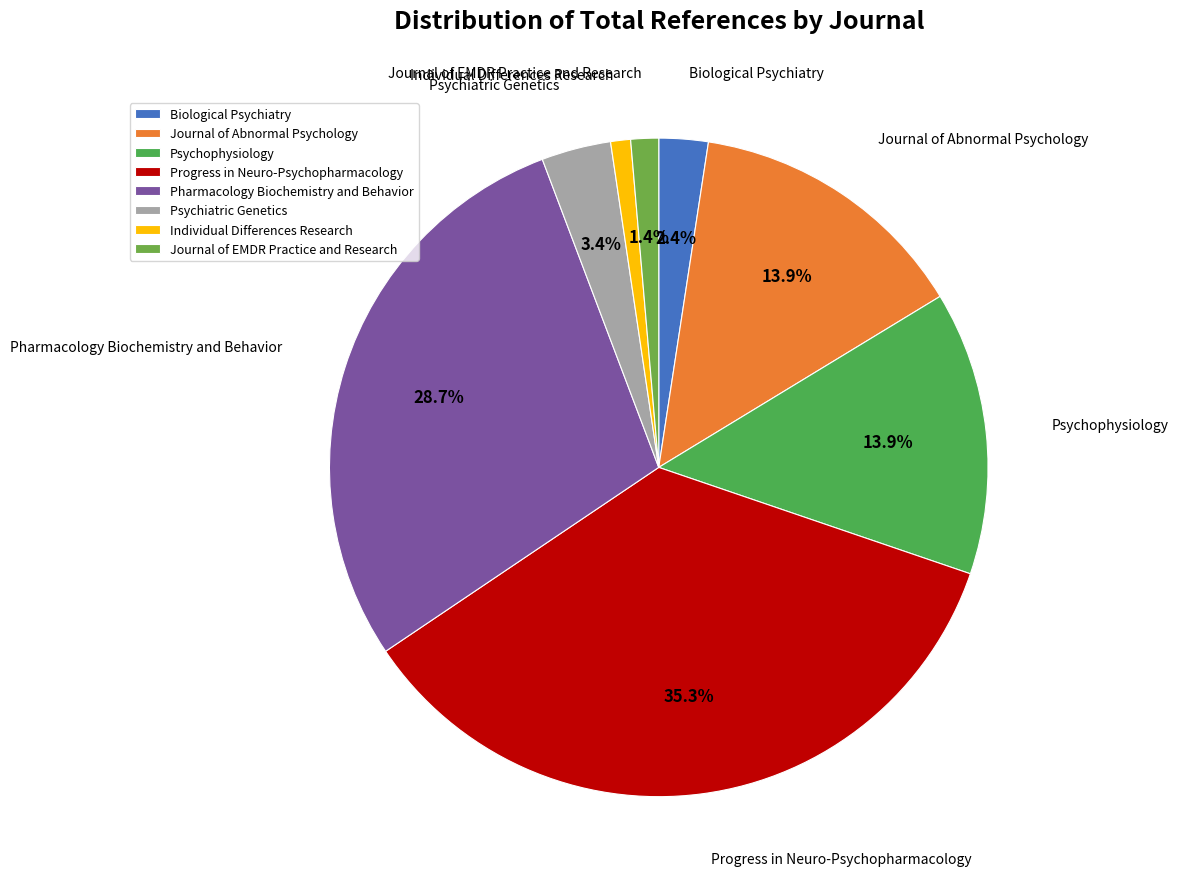

To the nearest percent, what is the combined percentage of Individual Differences Research and Journal of Abnormal Psychology?

15%